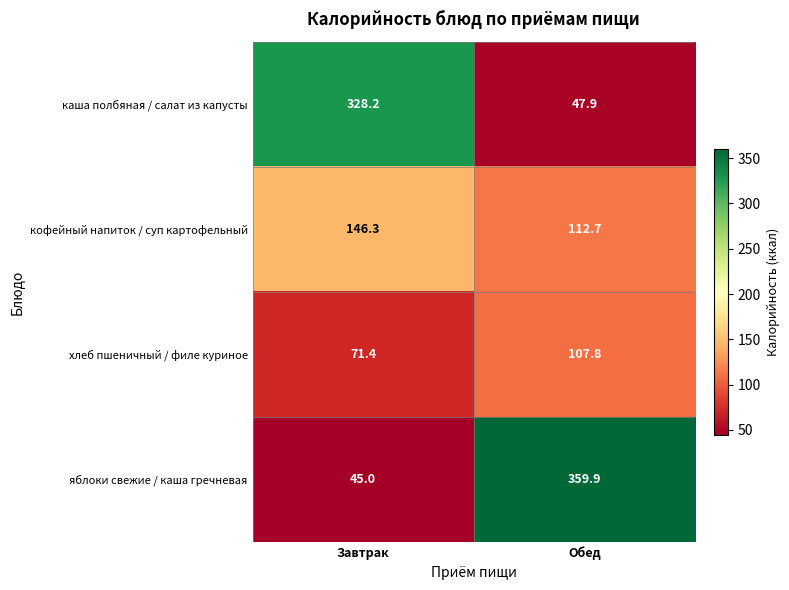

What is the maximum value shown in the chart?

359.9